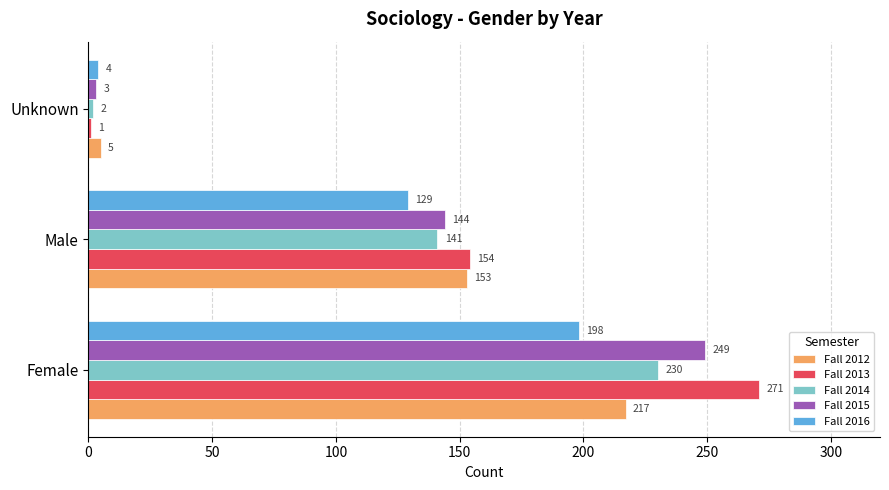

Which series has the largest total across all categories?

Fall 2013